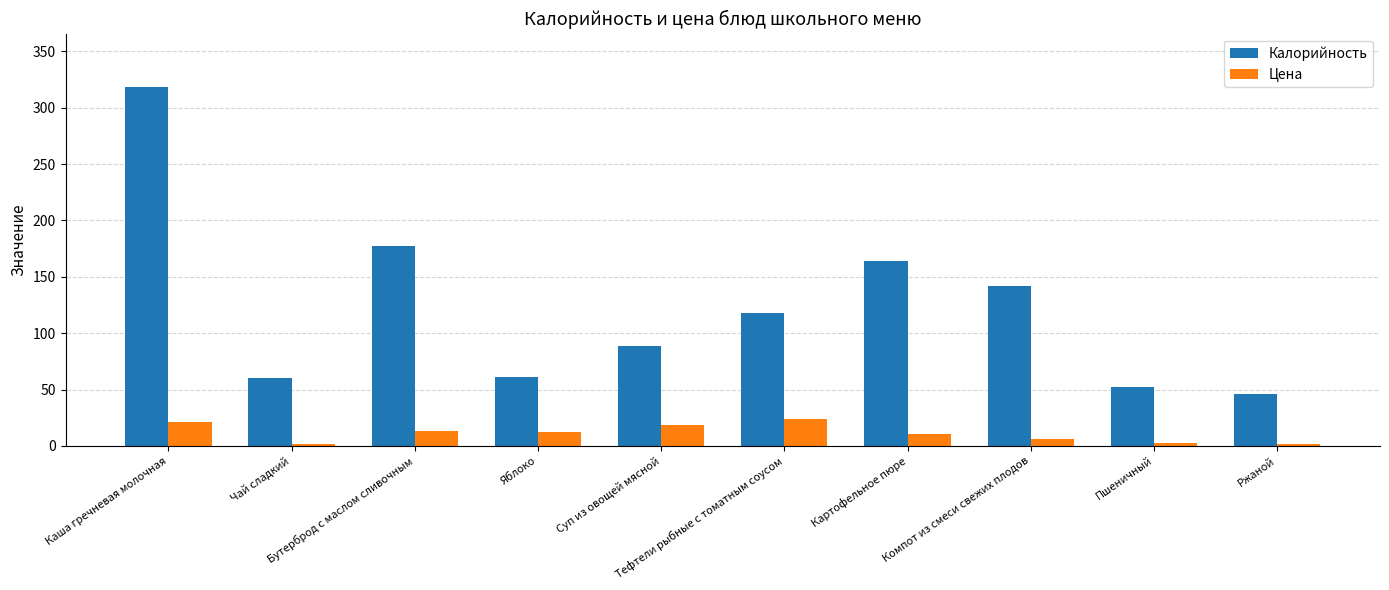

What is the difference between the maximum and minimum values in the Калорийность series?

272